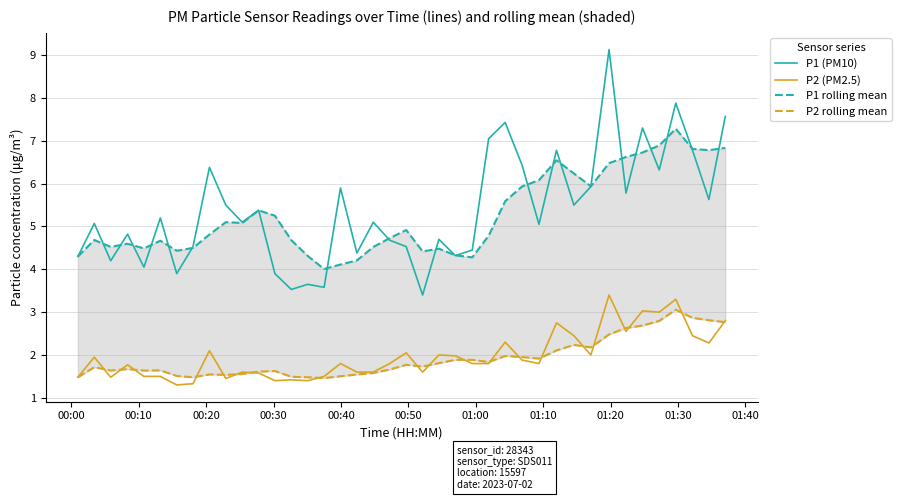

True or false: P2 (PM2.5) and P1 (PM10) cross at least once.

False